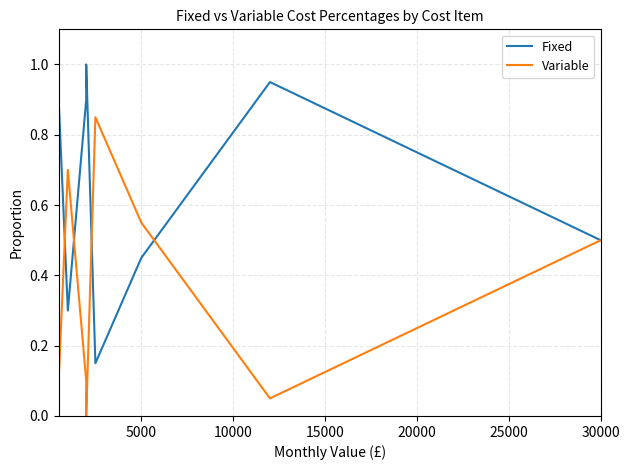

What is the total value across all series at 20000?

1.0